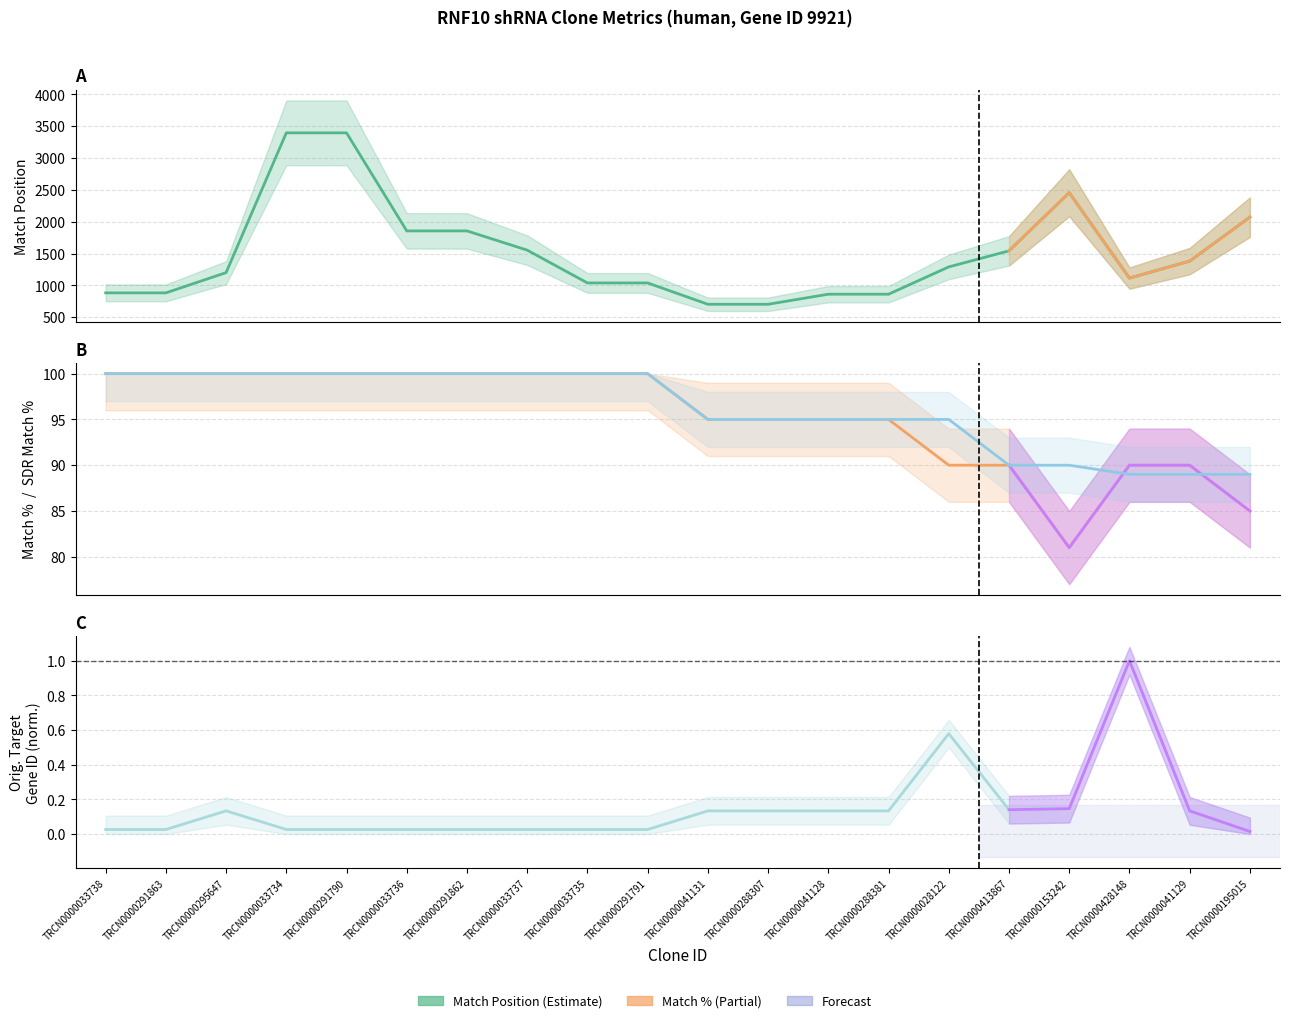

What is the average value of the Orig. Target Gene ID series?

0.1